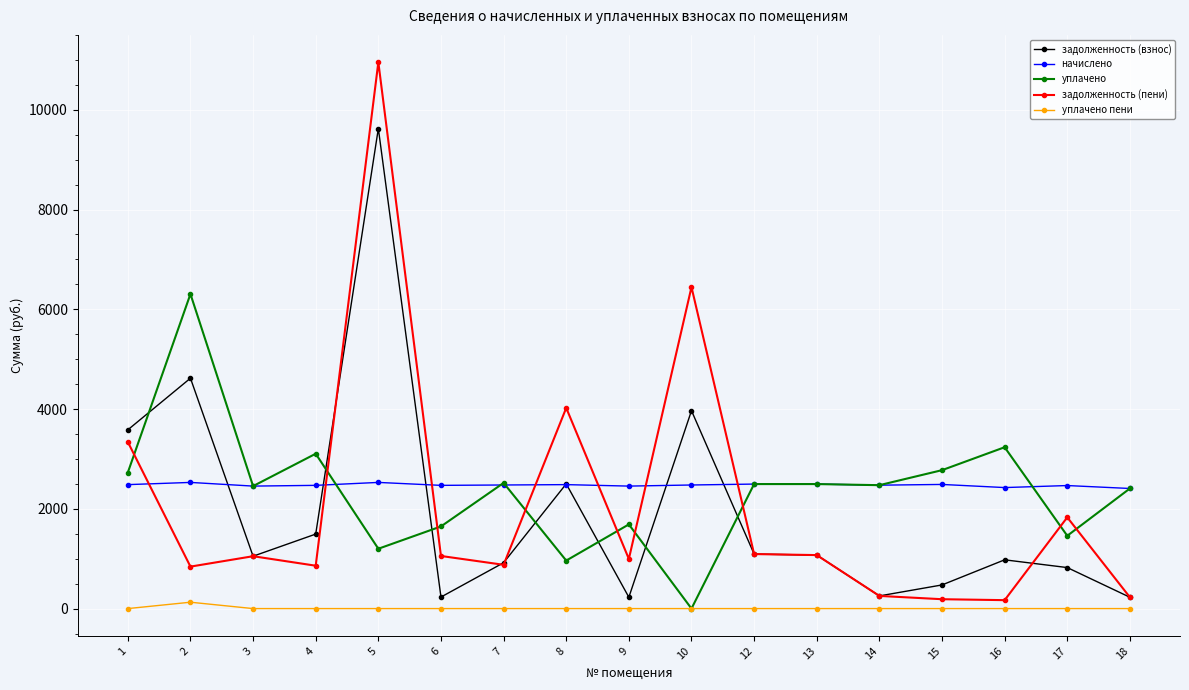

True or false: начислено has more than 1 interior local peaks.

True